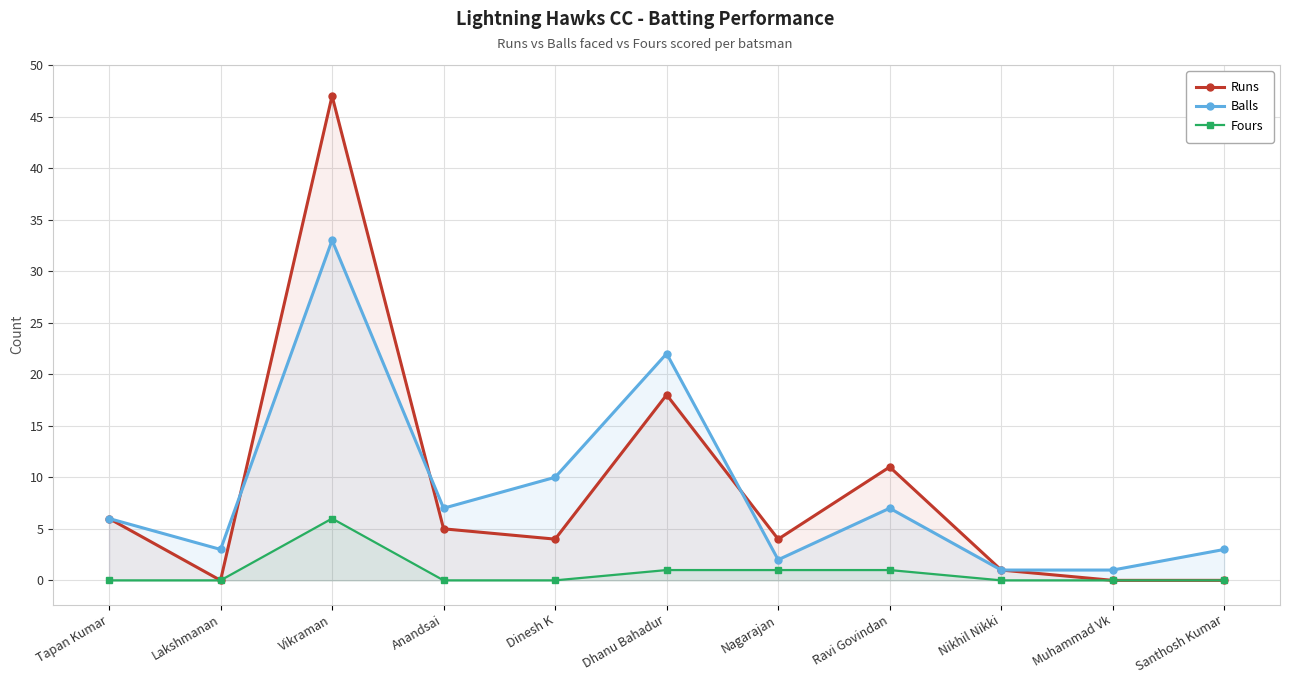

Where is the first local minimum for Runs?

Lakshmanan